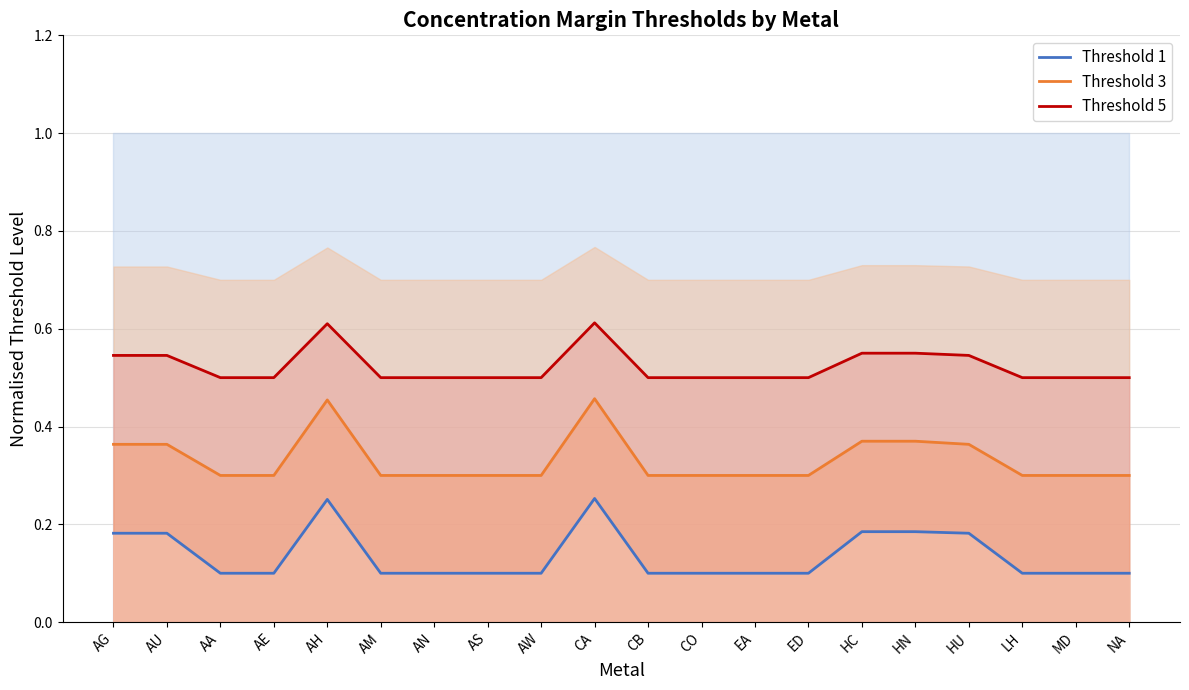

Rank the series at CO from lowest to highest value.

Threshold 1, Threshold 3, Threshold 5